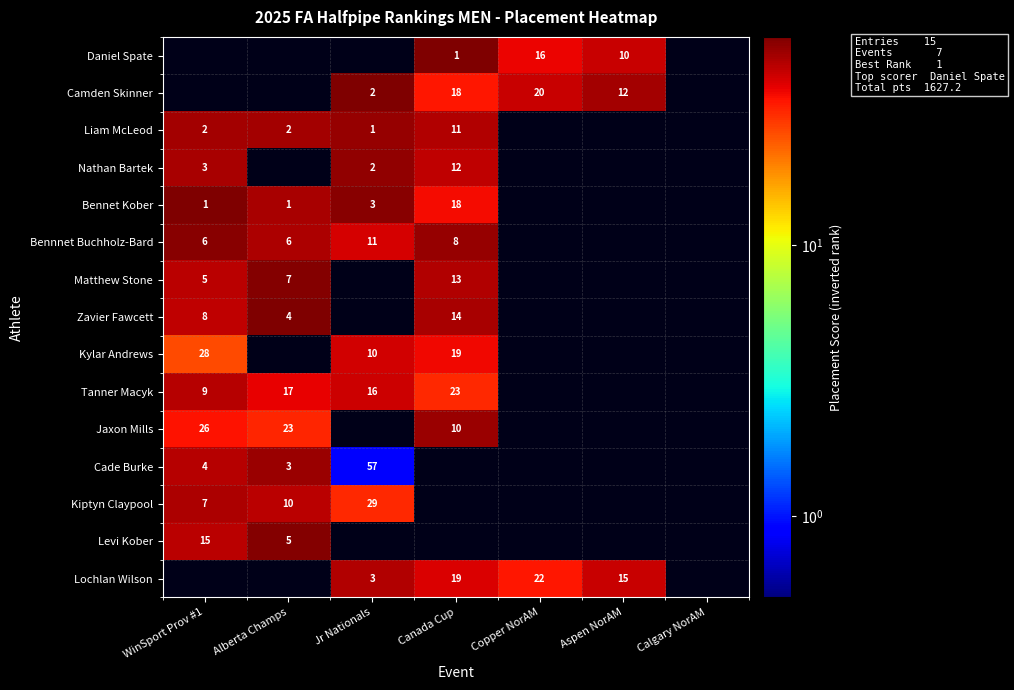

The Tanner Macyk series shows 23 at Alberta Champs. True or false?

False